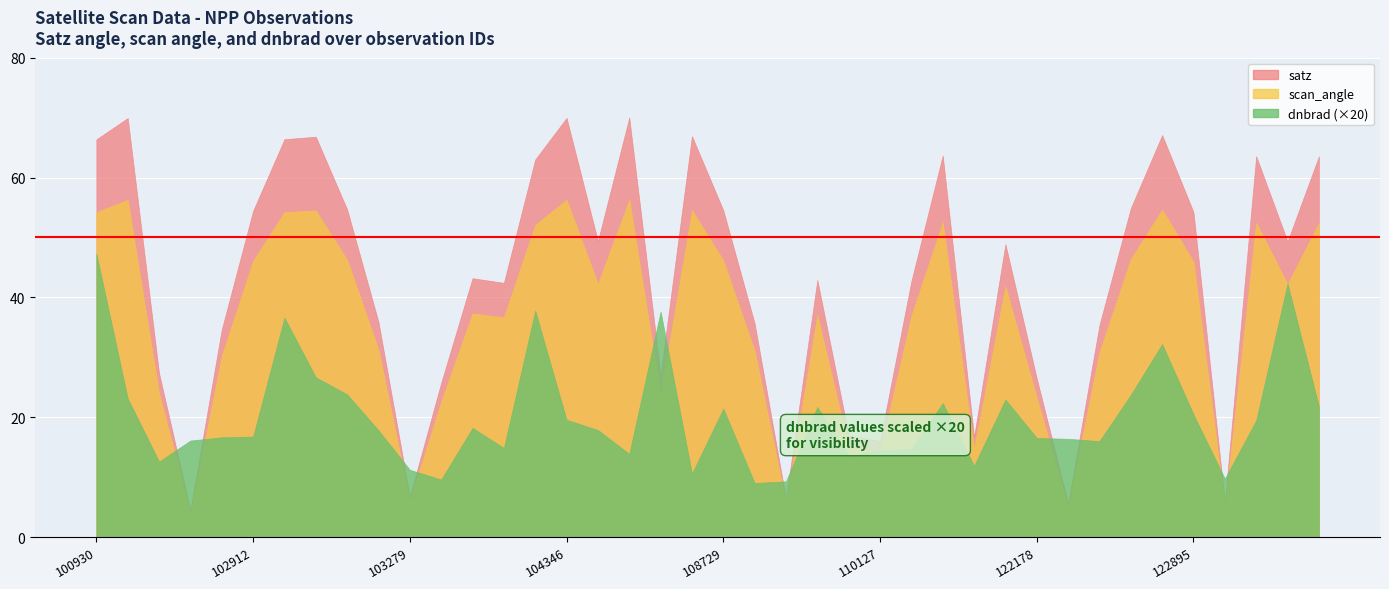

At which category does scan_angle reach its first local valley?

102671